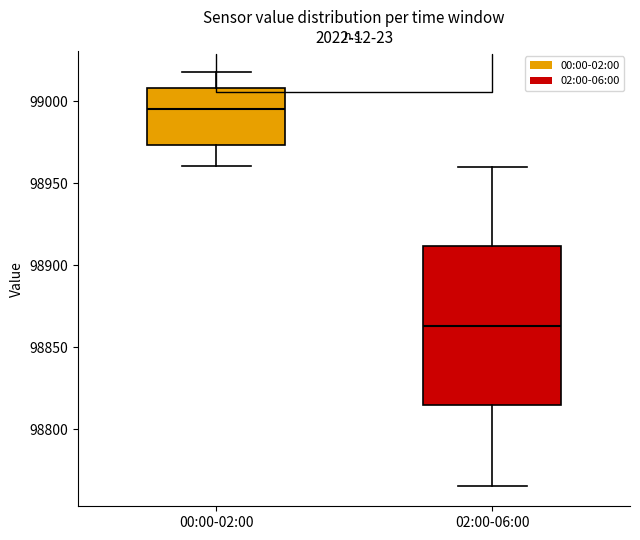

Where does the lower whisker of the box for 00:00-02:00 end on the y-axis? The values are not printed on the chart, so give them approximately, as read against the axis.

98960